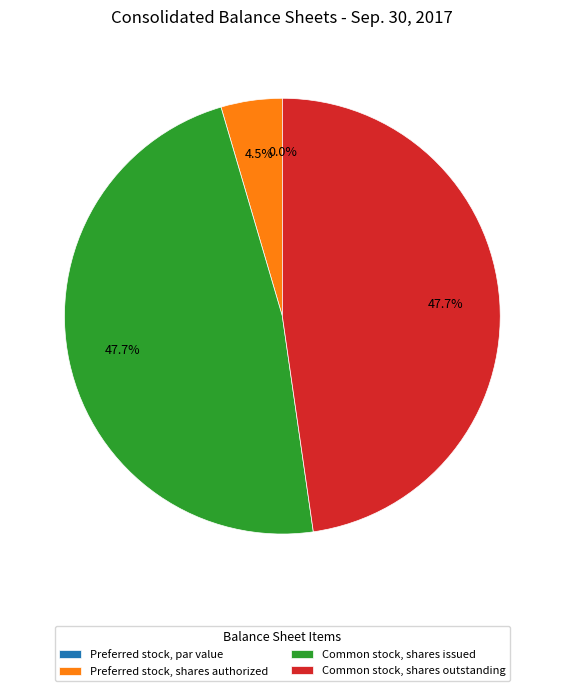

What is the change in value from Preferred stock, par value to Preferred stock, shares authorized?

+5000000.0